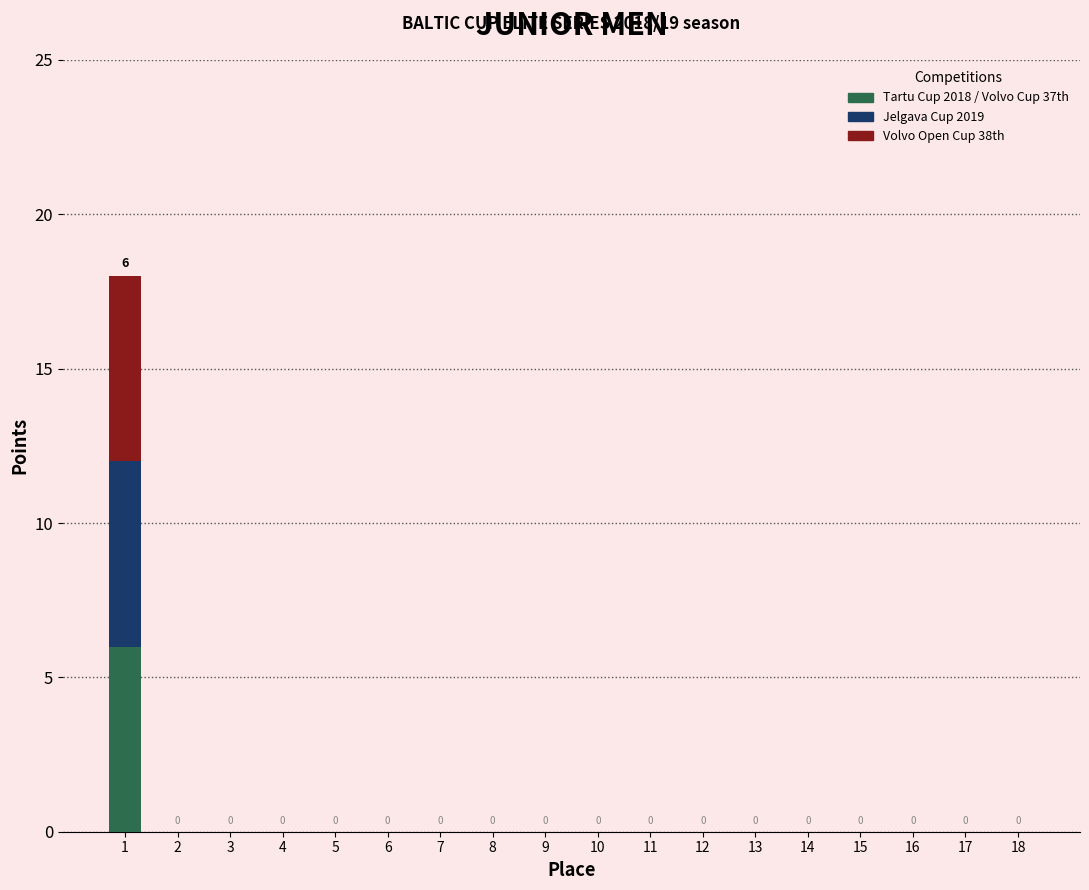

List the labels in order of value, smallest first.

2, 3, 4, 5, 6, 7, 8, 9, 10, 11, 12, 13, 14, 15, 16, 17, 18, 1